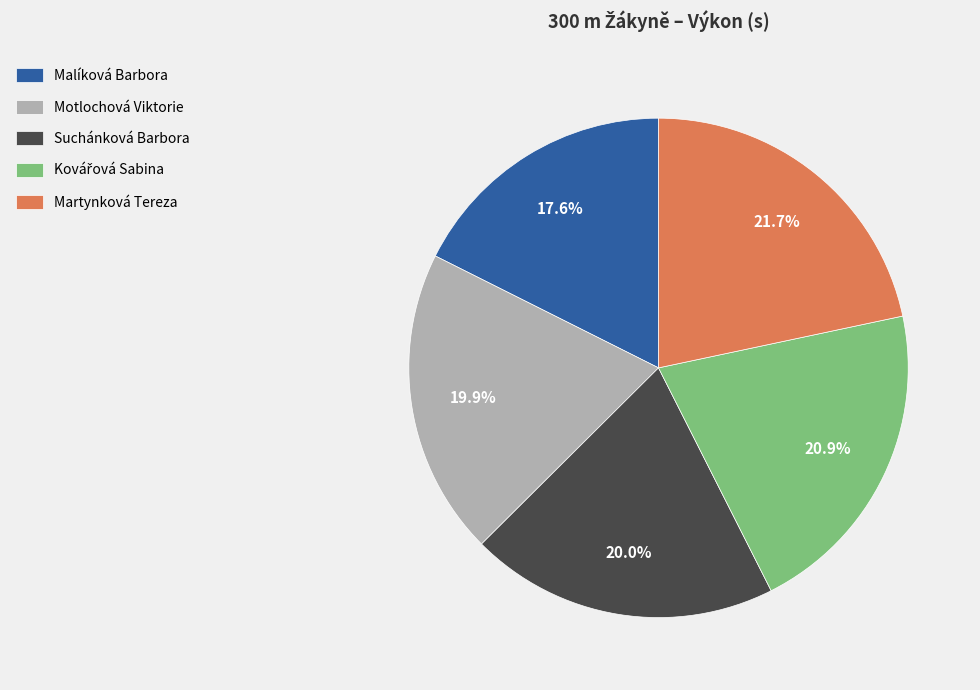

To the nearest percent, what is the average slice percentage?

20%